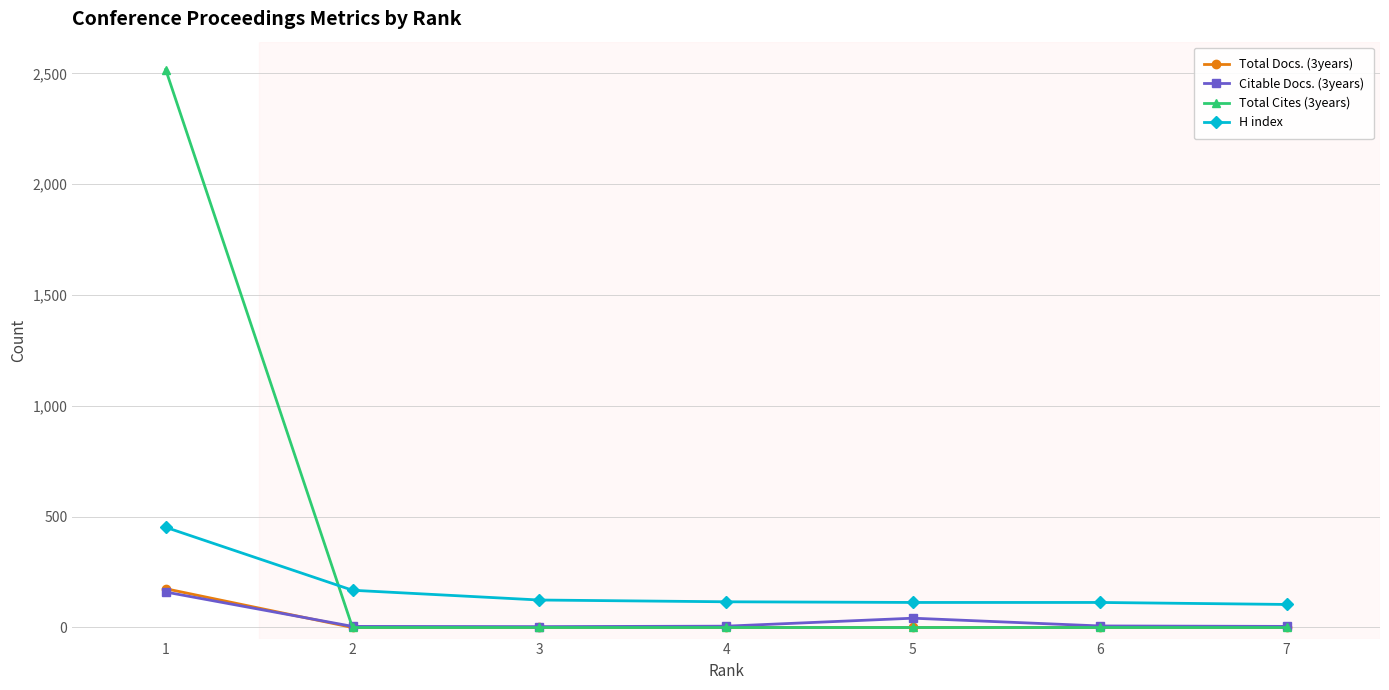

What is the maximum value shown in the chart?

2517